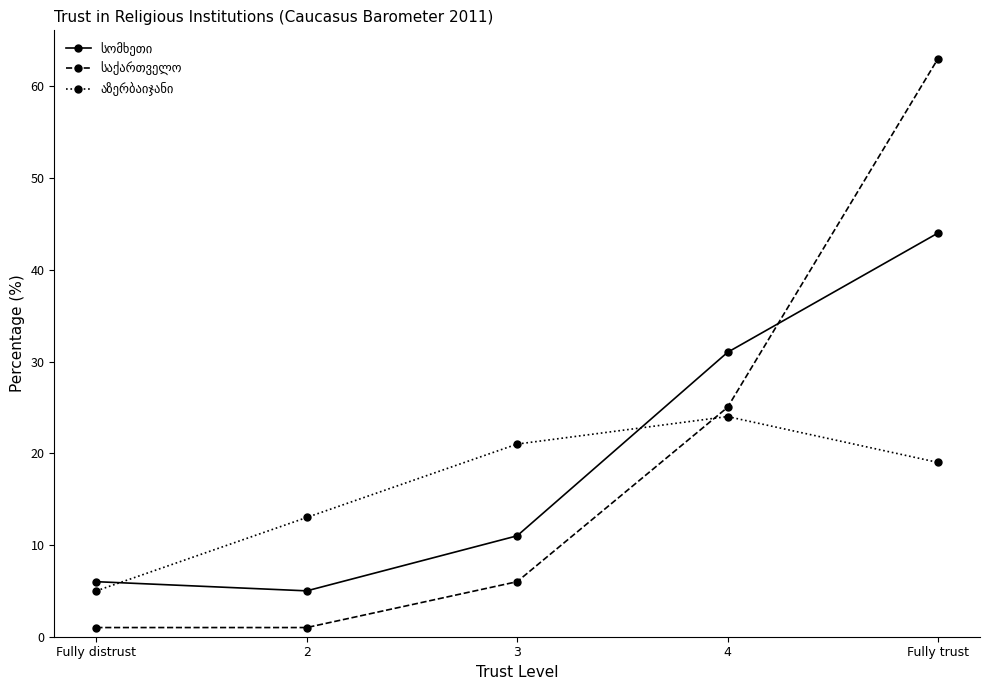

What is the maximum value shown in the chart?

63